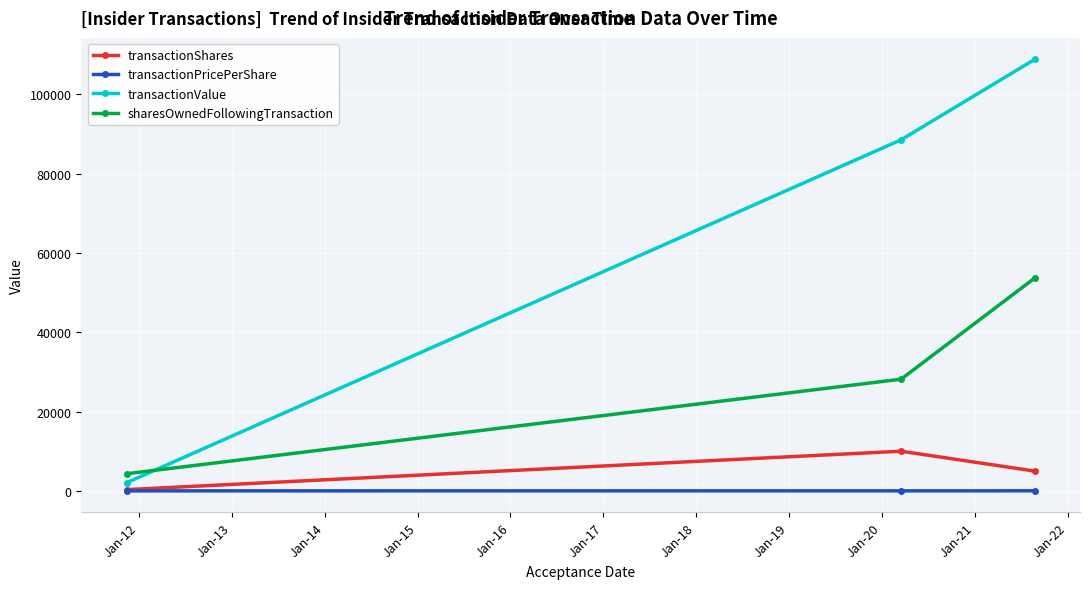

What is the average value of the transactionValue series?

66439.0